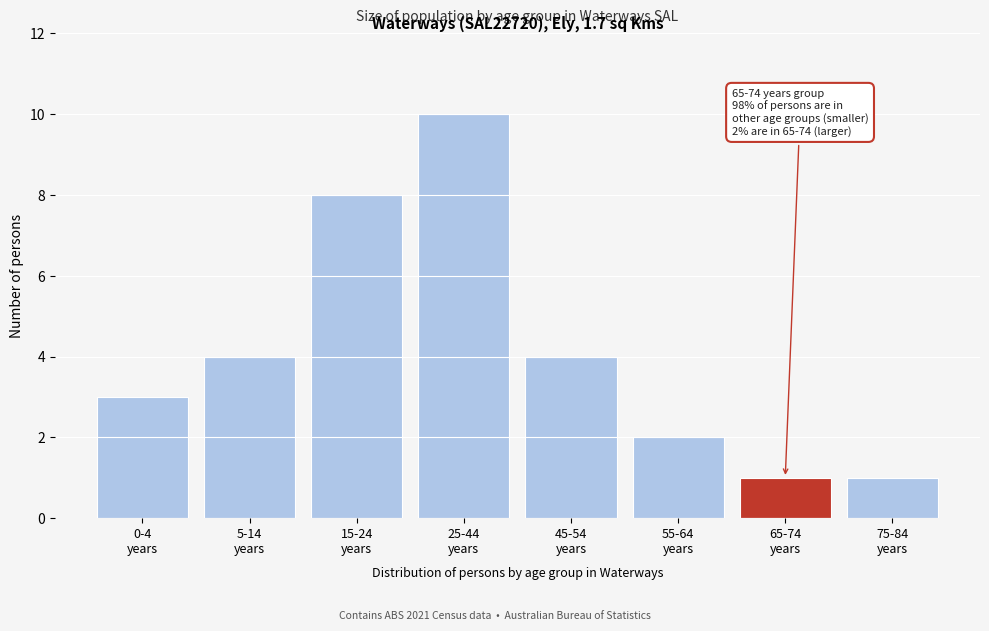

Reading right to left, what are all the values shown in this chart?

1	1	2	4	10	8	4	3